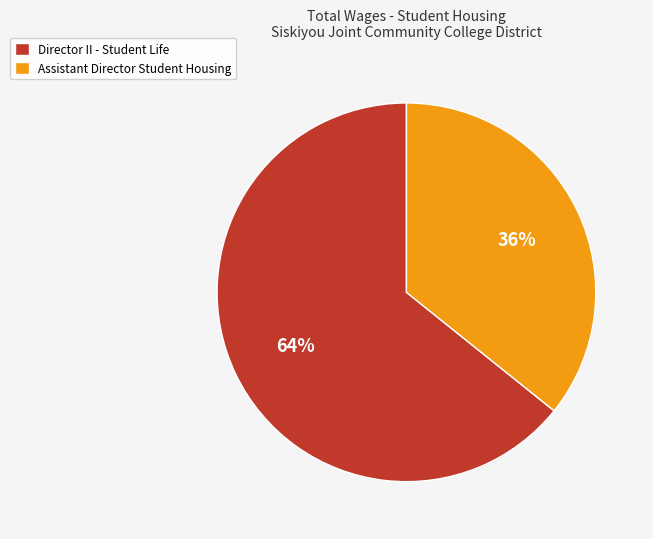

Do Director II - Student Life and Assistant Director Student Housing together represent more than half of the pie?

Yes